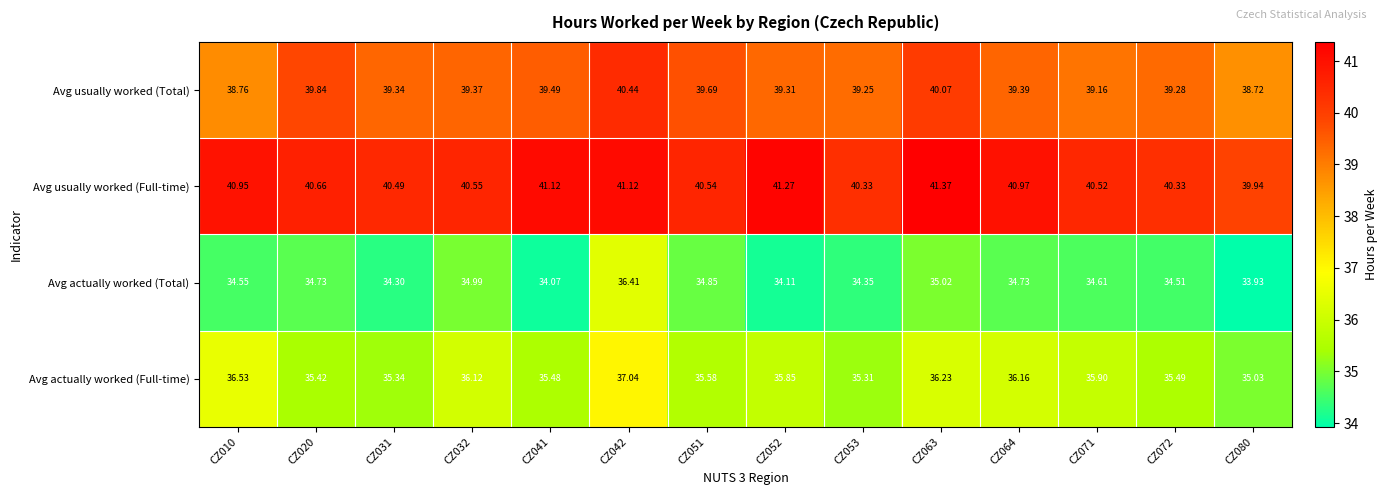

At CZ064, list the series in order from smallest to largest.

Avg actually worked (Total), Avg actually worked (Full-time), Avg usually worked (Total), Avg usually worked (Full-time)